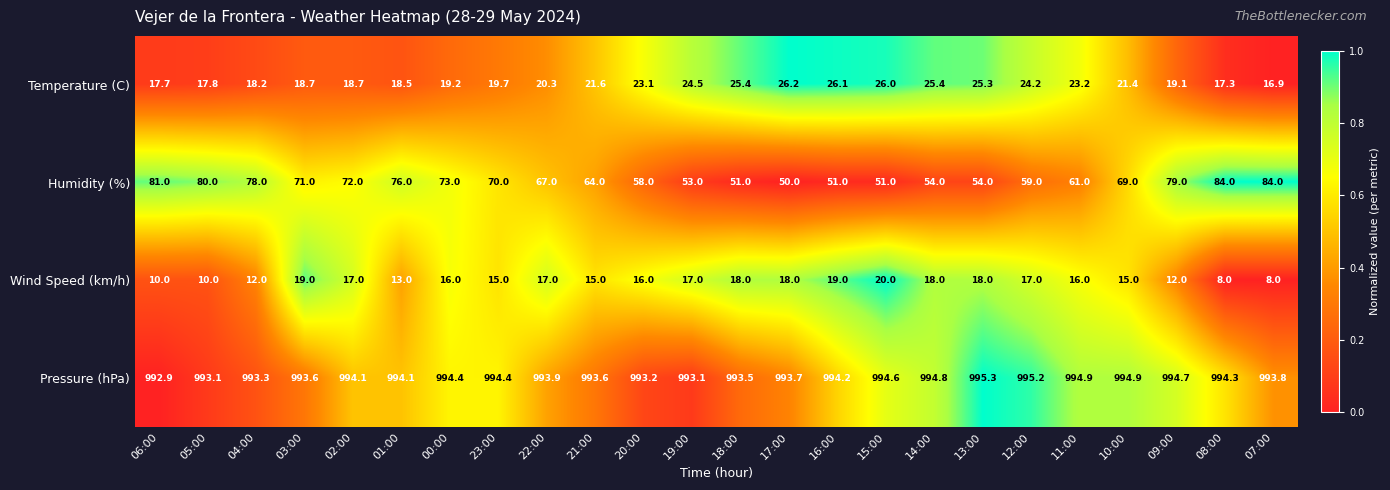

The value of Temperature (C) at 01:00 is 18.5. True or false?

True